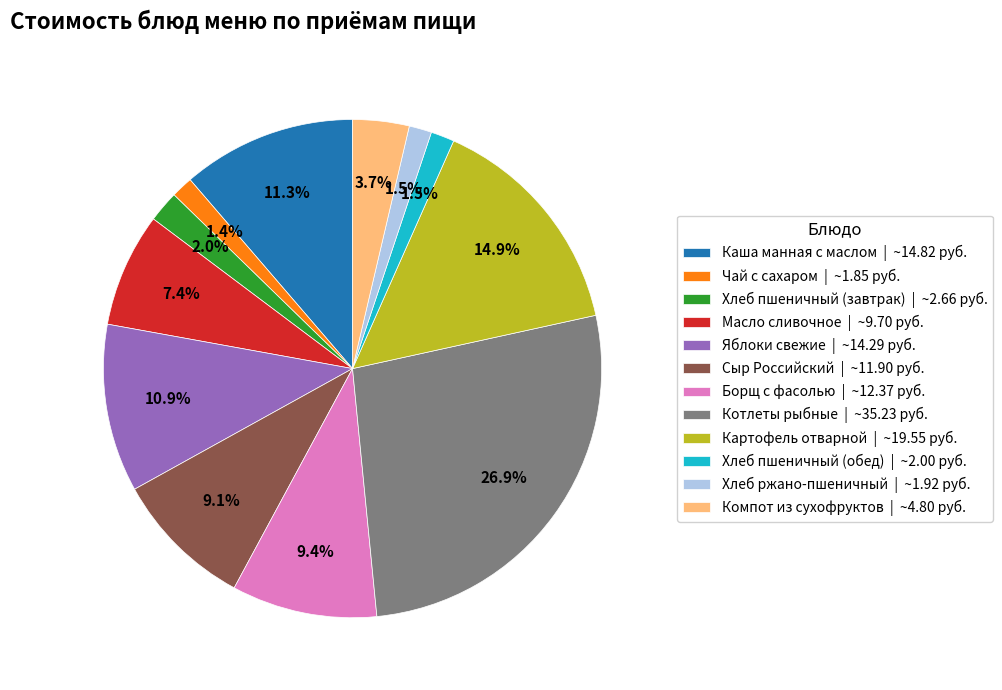

Is there a majority slice in this chart?

No